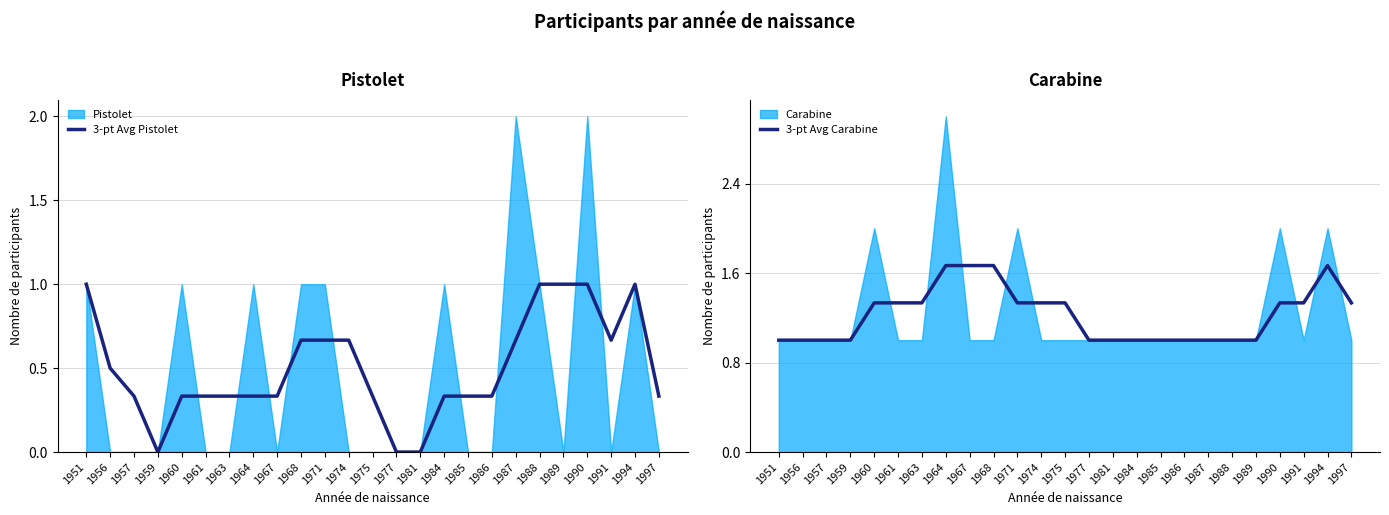

At how many categories does at least one series exceed 0?

25